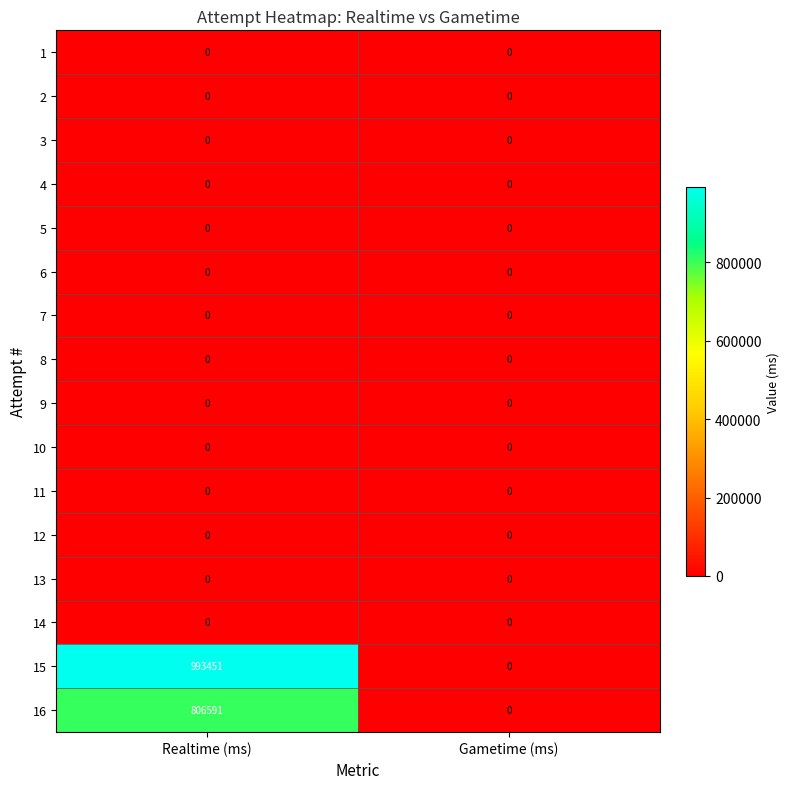

What is the sum of the 15 values at Realtime (ms) and Gametime (ms)?

993451